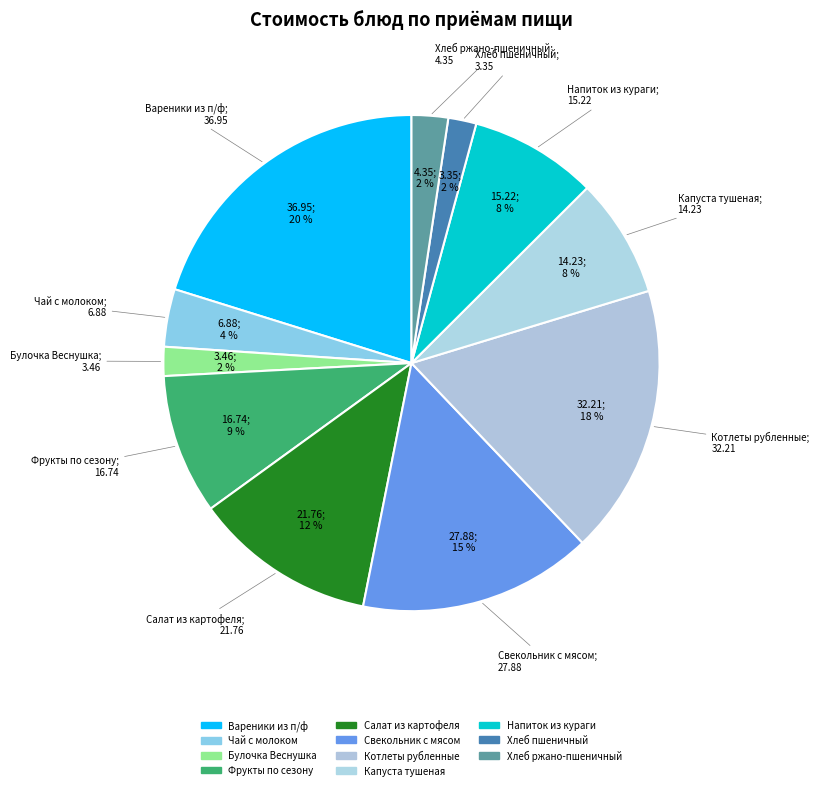

Is it true that Вареники из п/ф is 20% of the pie?

True